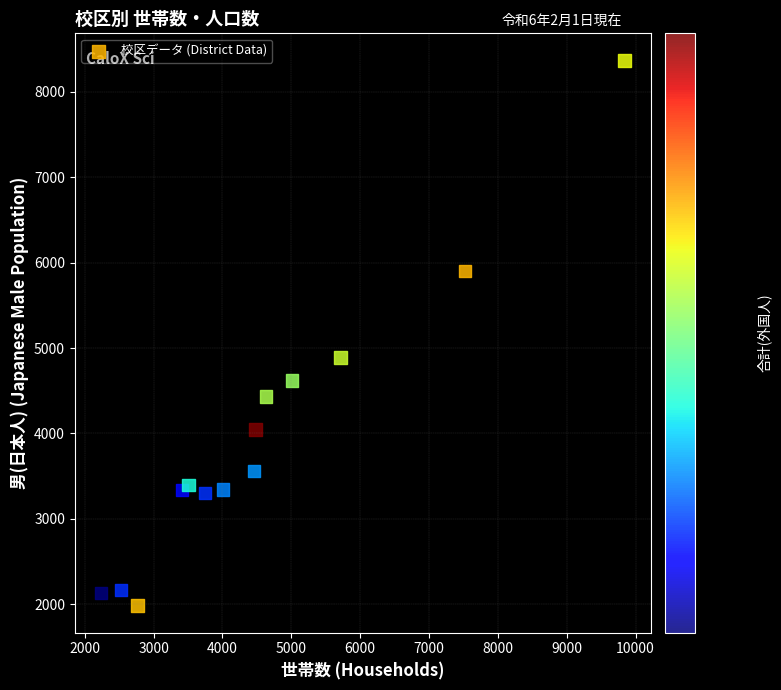

What is the range of X values (max minus min)?

7605